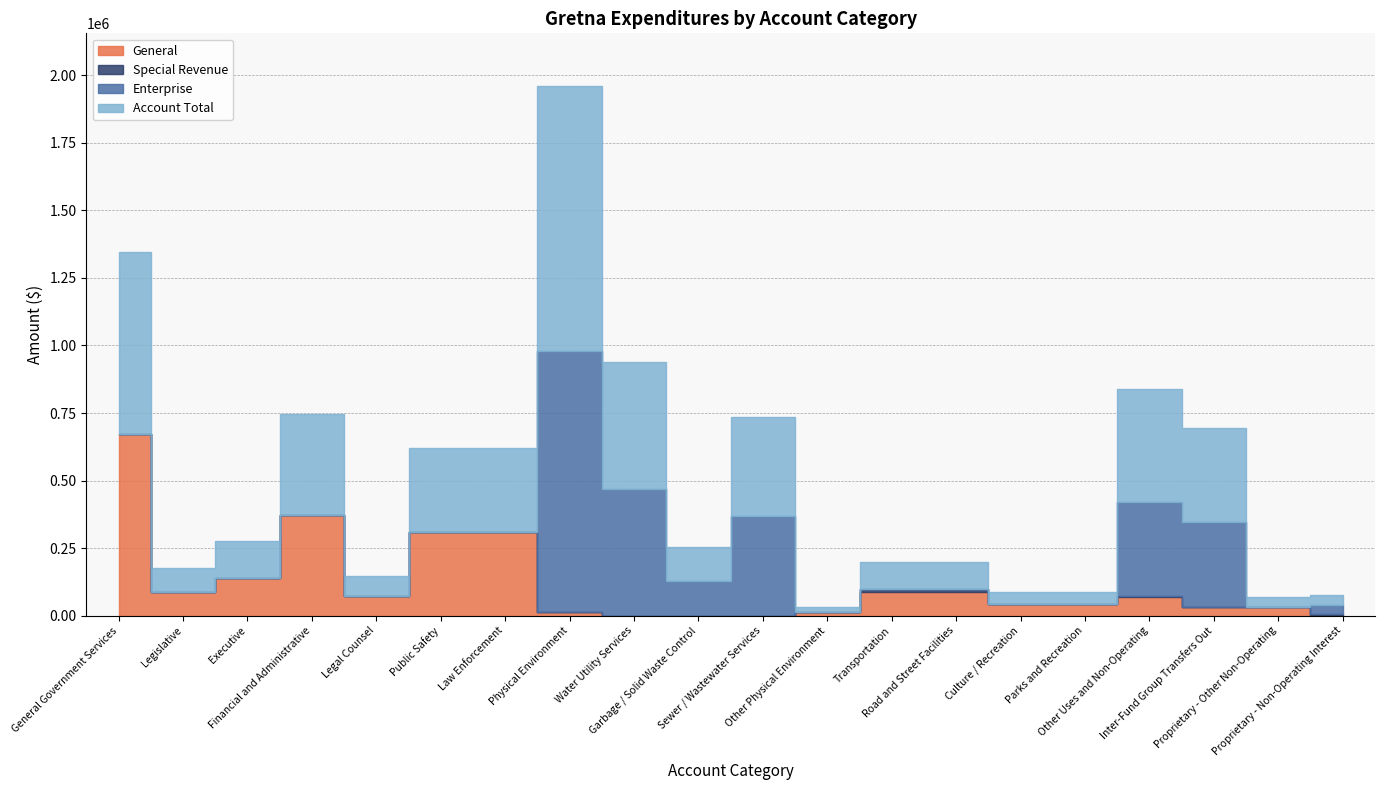

How many interior local valleys does the Account Total series have?

5